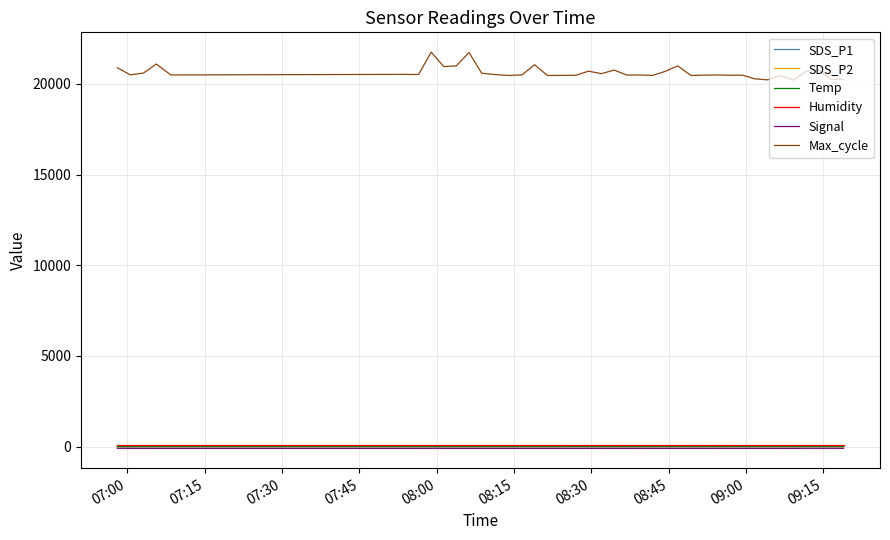

True or false: Temp and Max_cycle cross at least once.

False